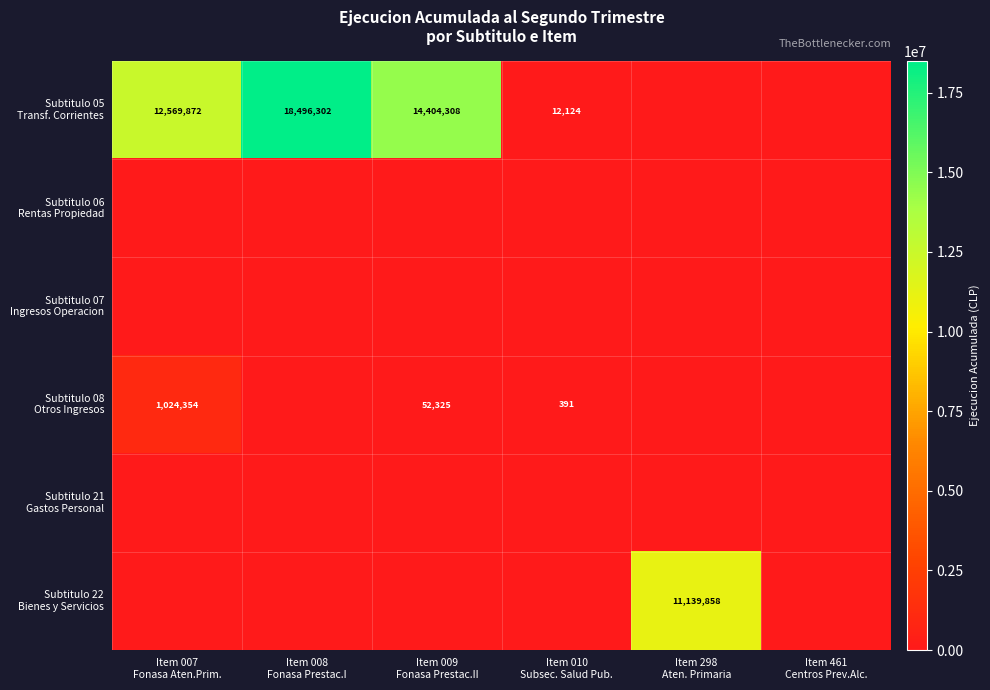

How many series are shown in this chart?

6